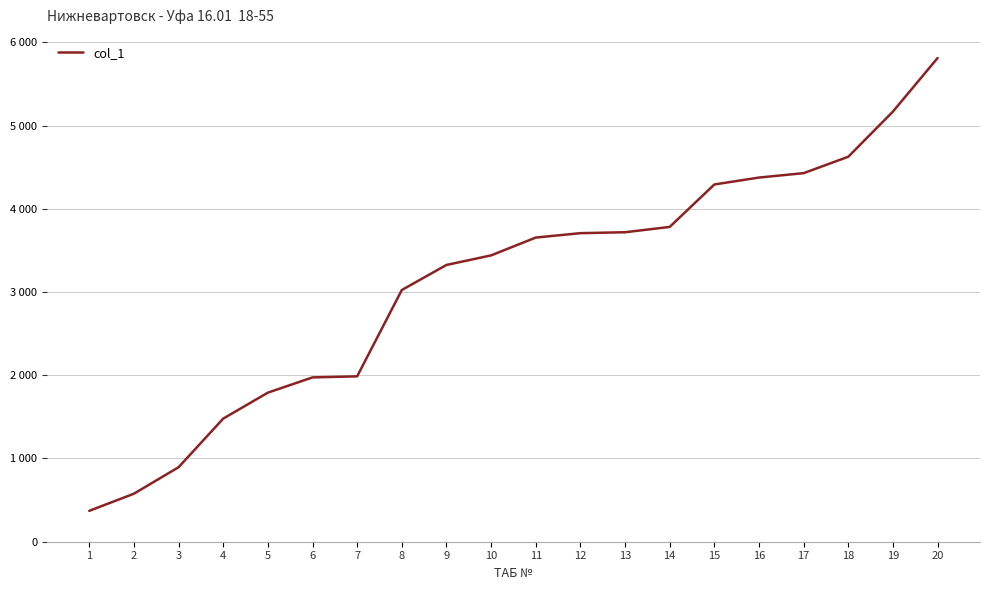

Does the chart display data point markers on the line(s)?

No